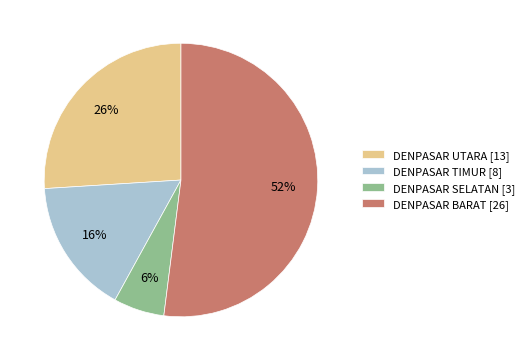

Is it true that DENPASAR SELATAN is 6% of the pie?

True